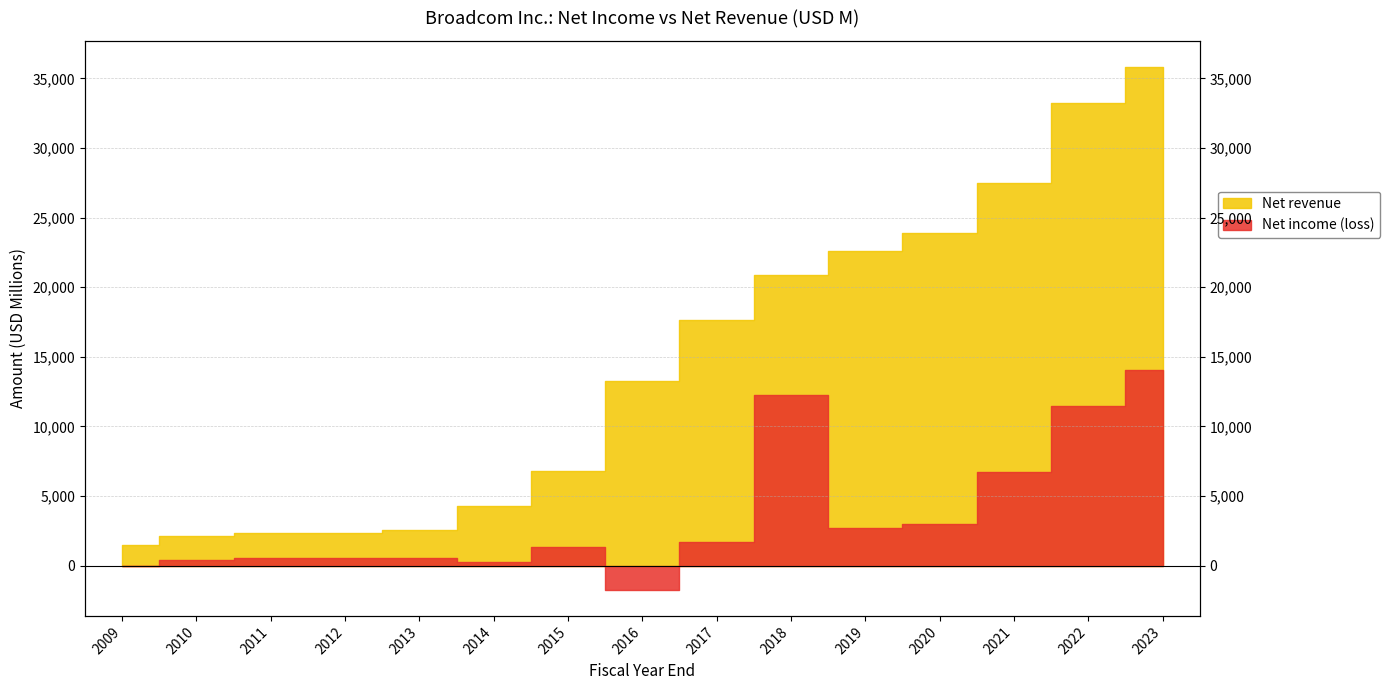

True or false: Net income (loss) and Net revenue cross at least once.

False